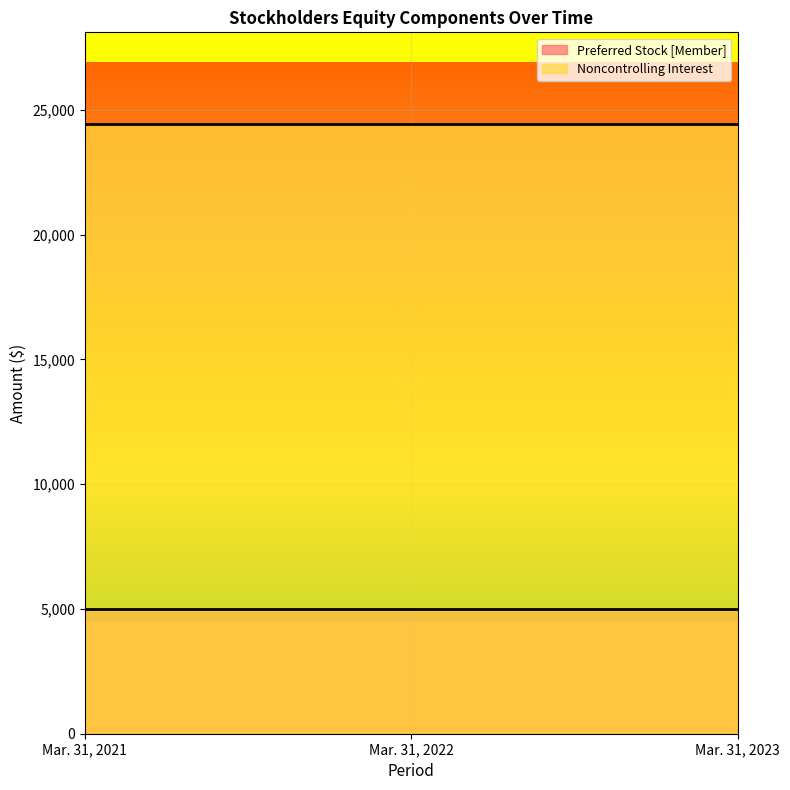

What is the value of the Noncontrolling Interest point at the 2nd from the left?

24437